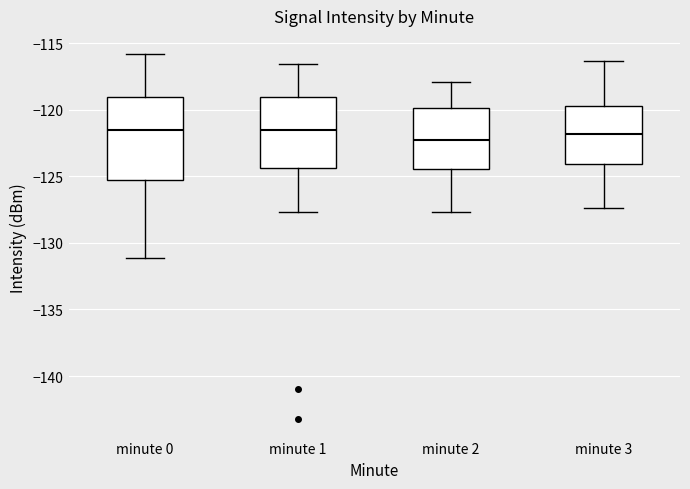

Reading left to right, transcribe this box plot: for each box, give where its median line is, the range the box spans, and where its two whiskers end, as read against the y-axis. The values are not printed on the chart, so give them approximately, as read against the axis.

minute 0: median -121.5, box -125.5 to -119.0, whiskers -131.0 to -116.0
minute 1: median -121.5, box -124.5 to -119.0, whiskers -127.5 to -116.5
minute 2: median -122.0, box -124.5 to -120.0, whiskers -127.5 to -118.0
minute 3: median -122.0, box -124.0 to -119.5, whiskers -127.5 to -116.5